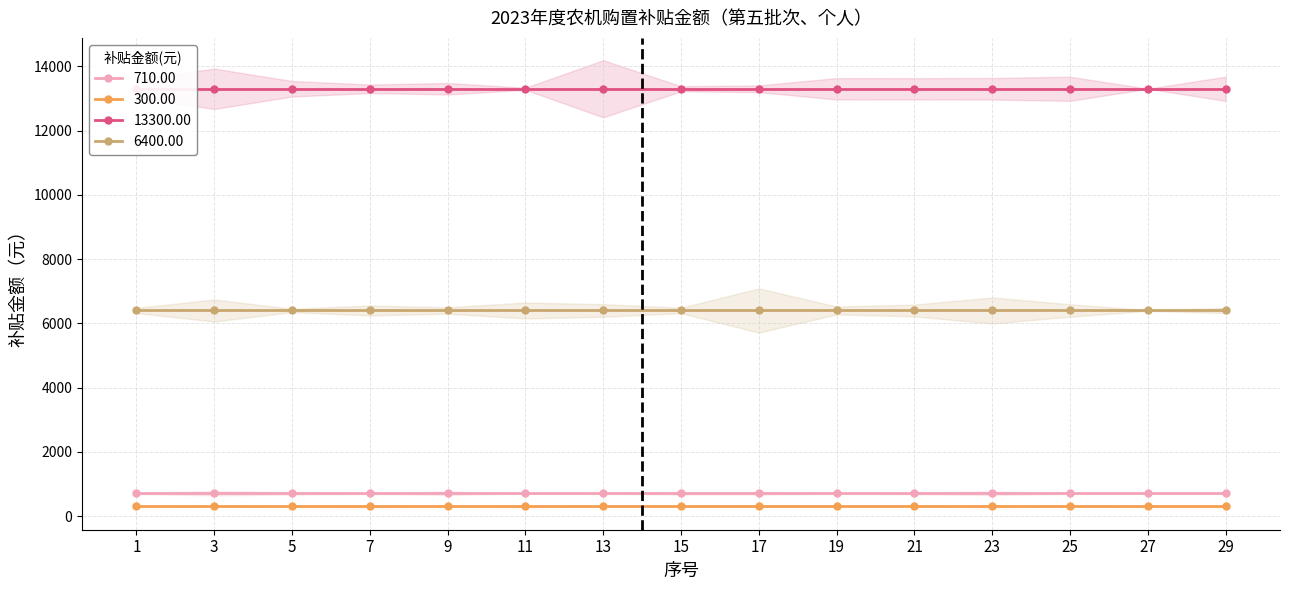

Is the value of 13300.00 at 7 greater than the value of 710.00 at 15?

Yes